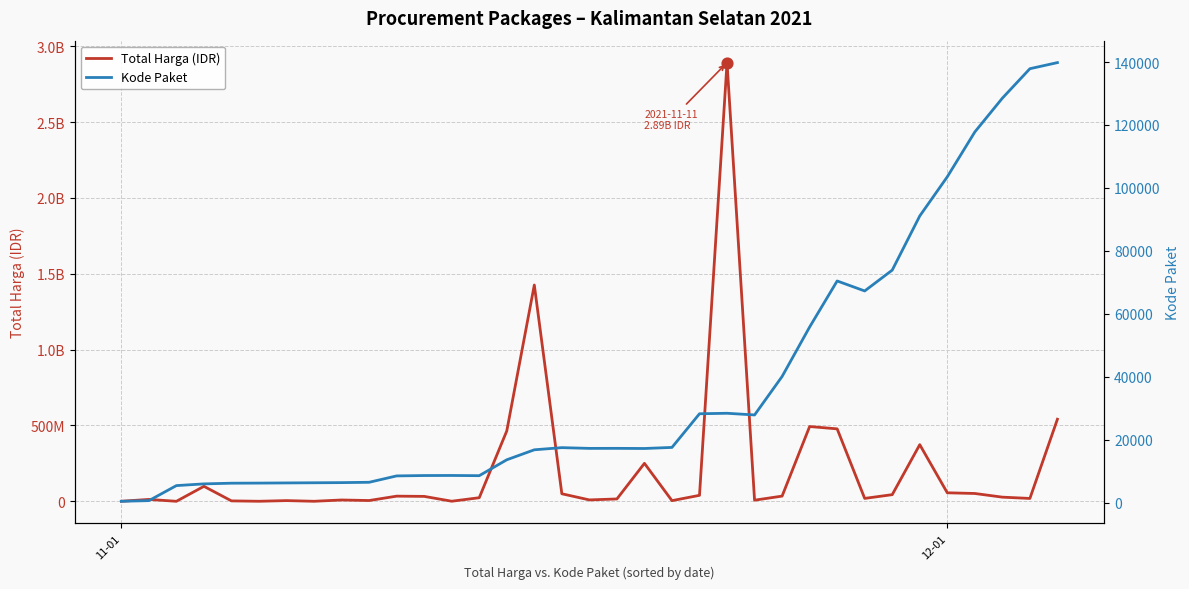

At how many categories does at least one series exceed 336737851?

7